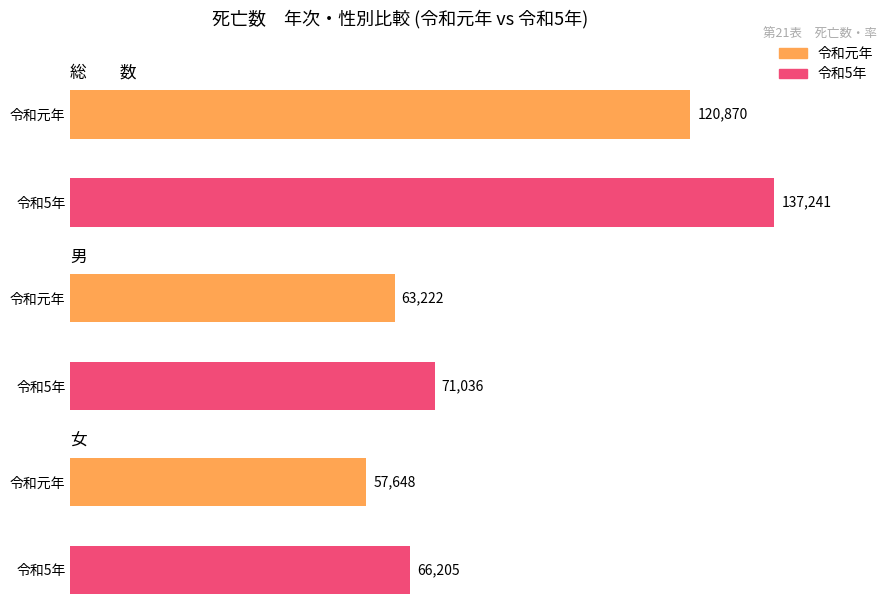

What is the difference between the 令和元年 values at 男 and 総　　数?

57648